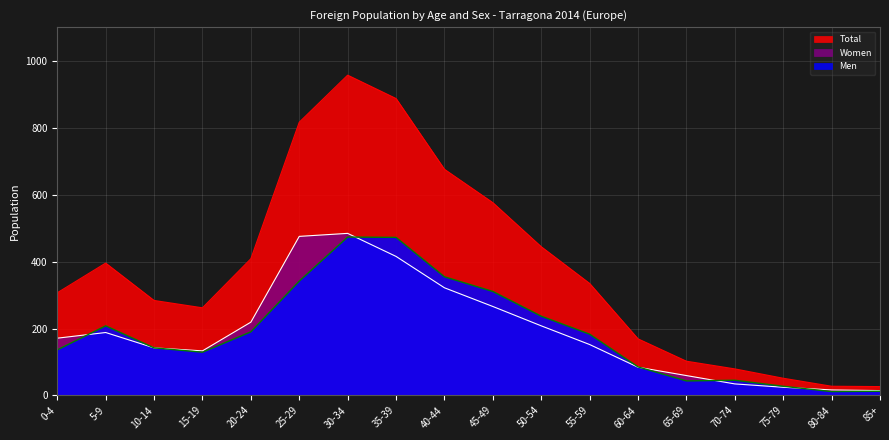

How many lines are shown in the chart?

3